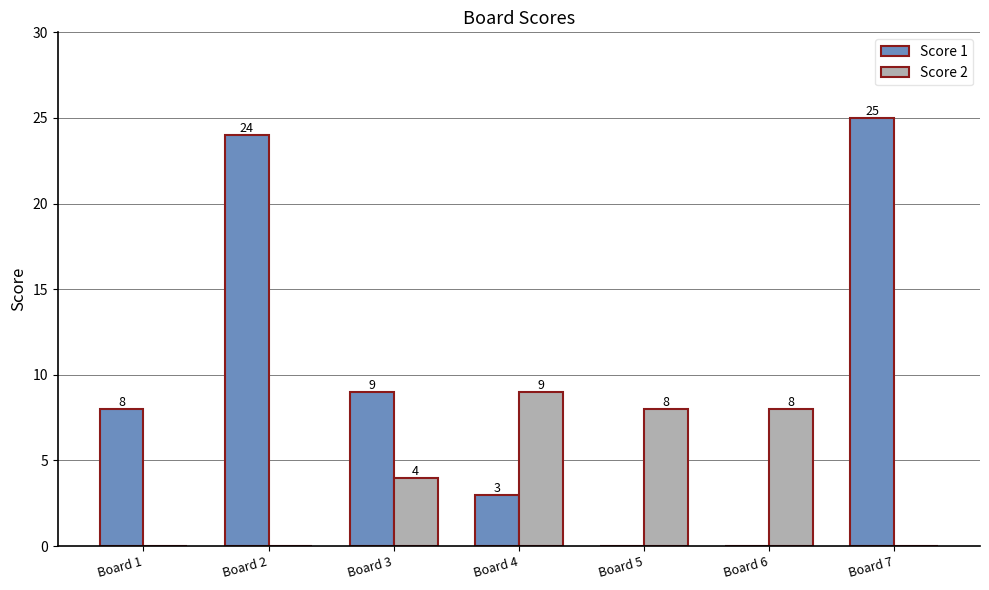

The value of Score 1 at Board 5 is 10. True or false?

False